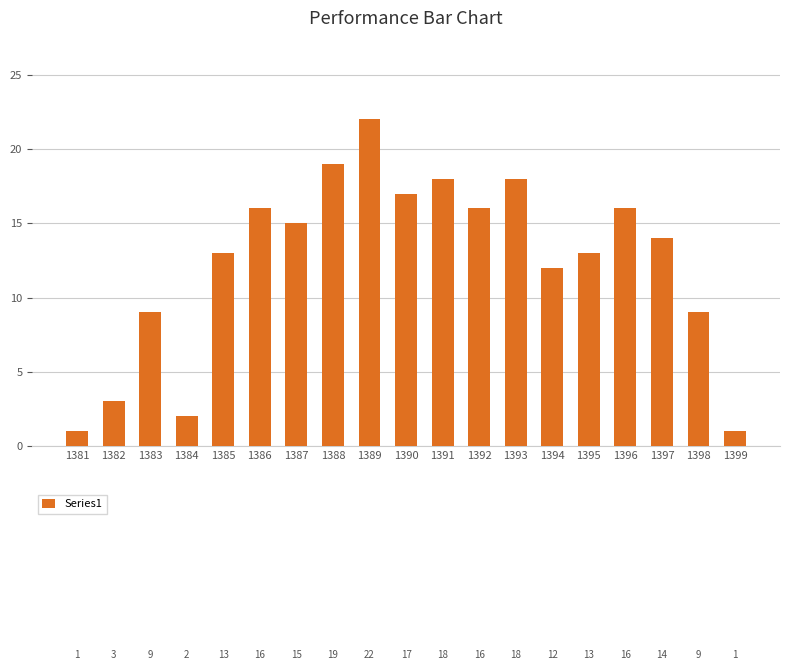

Does the chart contain any negative values?

No